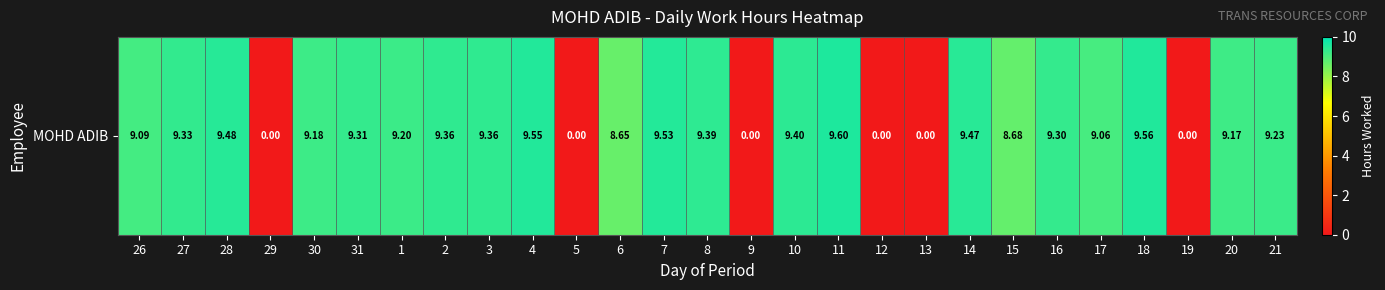

At which label is the value closest to 4?

29